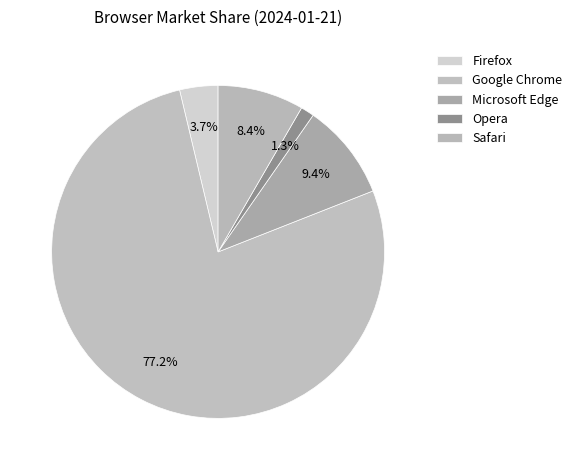

To the nearest percent, what is the combined percentage of Firefox and Opera?

5%